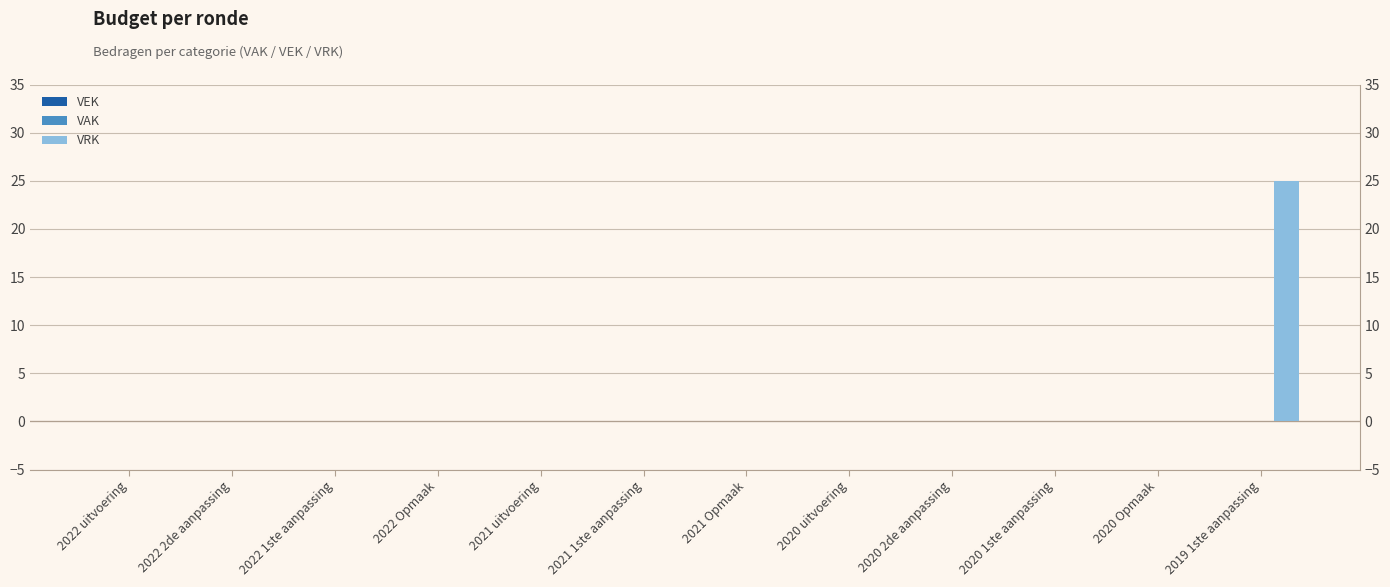

Reading right to left, list all the values displayed in this chart.

VEK: 0	0	0	0	0	0	0	0	0	0	0	0
VAK: 0	0	0	0	0	0	0	0	0	0	0	0
VRK: 25	0	0	0	0	0	0	0	0	0	0	0